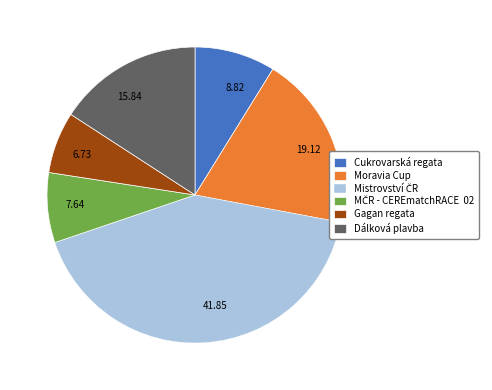

Is Cukrovarská regata the majority of the pie?

No